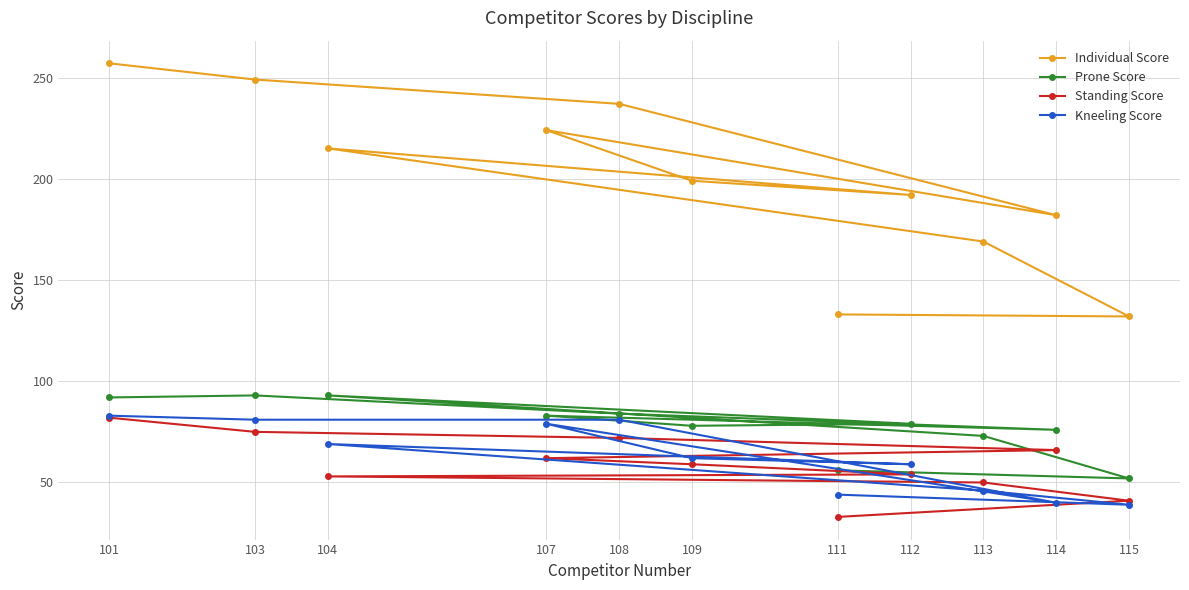

What is the difference between the maximum and minimum values in the Individual Score series?

125